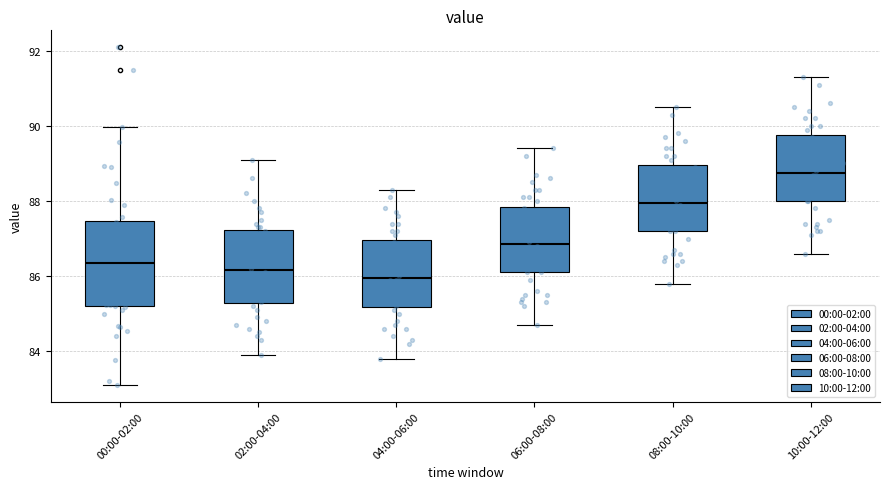

Comparing the boxes themselves (not the whiskers), which one is the tallest?

00:00-02:00